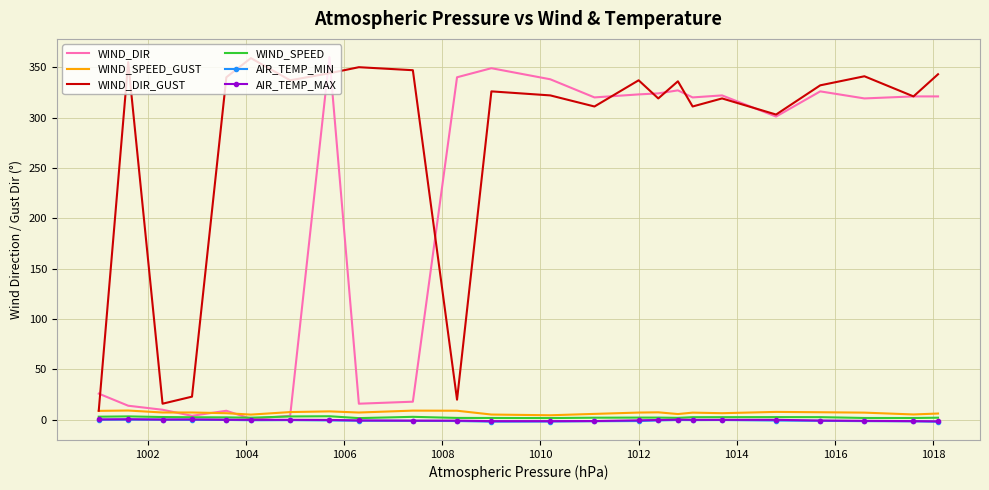

Which series has the largest total across all categories?

WIND_DIR_GUST